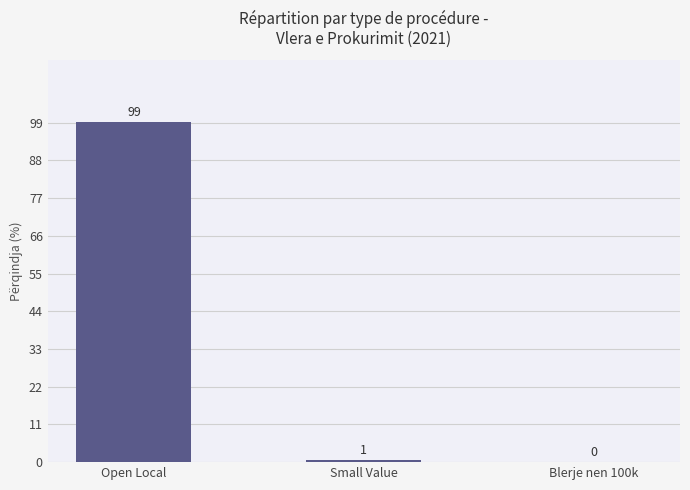

Are the bars horizontal?

No